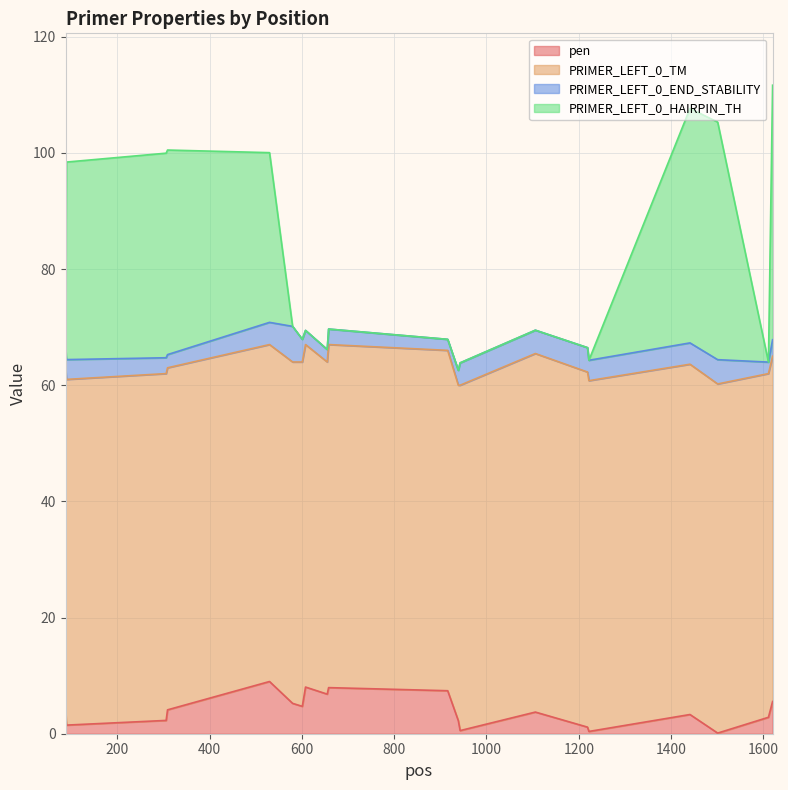

True or false: PRIMER_LEFT_0_HAIRPIN_TH and pen intersect in this chart.

False